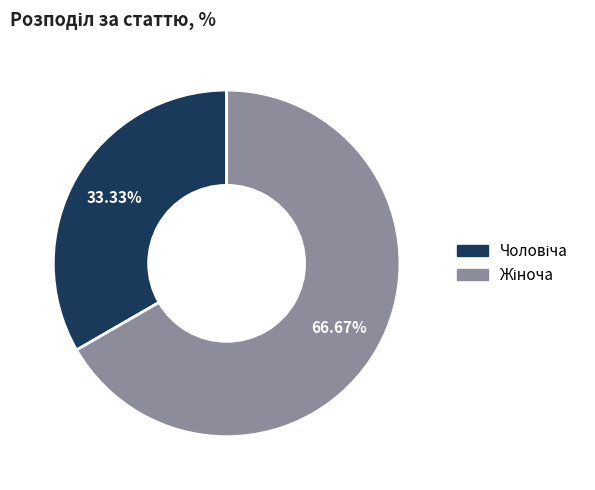

How many segments does this pie chart have?

2